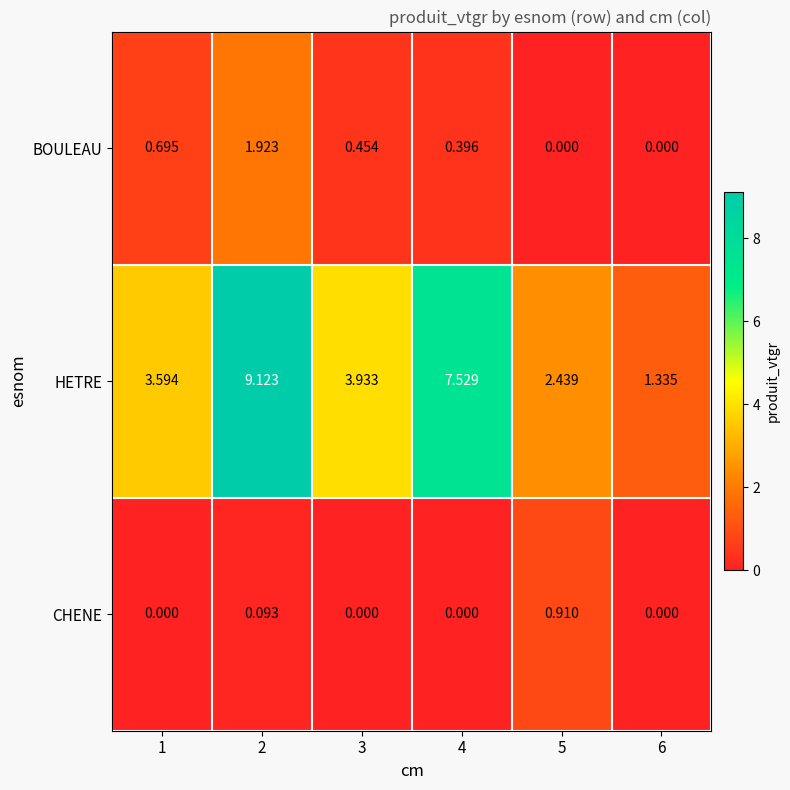

Which series has the largest range (max minus min)?

HETRE